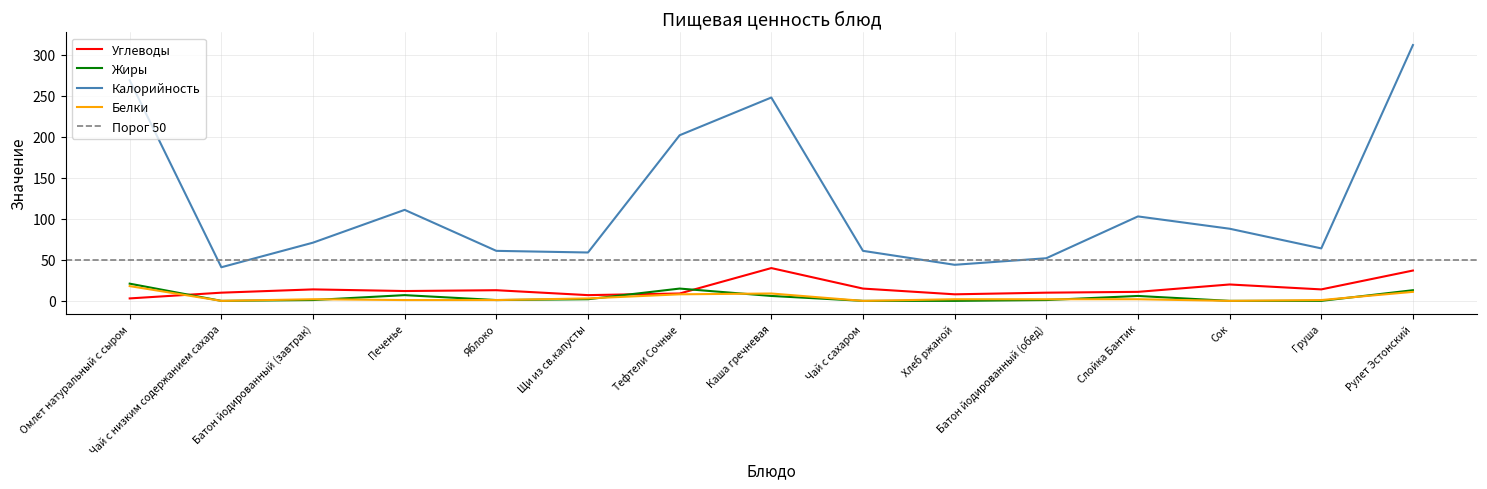

List the labels in order of Углеводы value, smallest first.

Омлет натуральный с сыром, Щи из св.капусты, Хлеб ржаной, Тефтели Сочные, Чай с низким содержанием сахара, Батон йодированный (обед), Слойка Бантик, Печенье, Яблоко, Батон йодированный (завтрак), Груша, Чай с сахаром, Сок, Рулет Эстонский, Каша гречневая